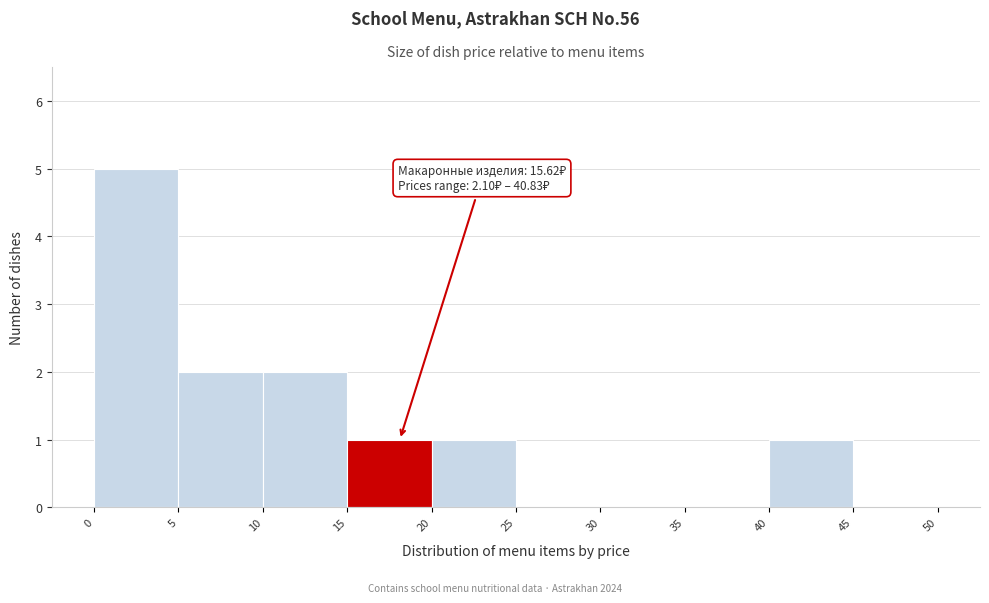

Which range on the x-axis has the tallest bar?

0 to 5